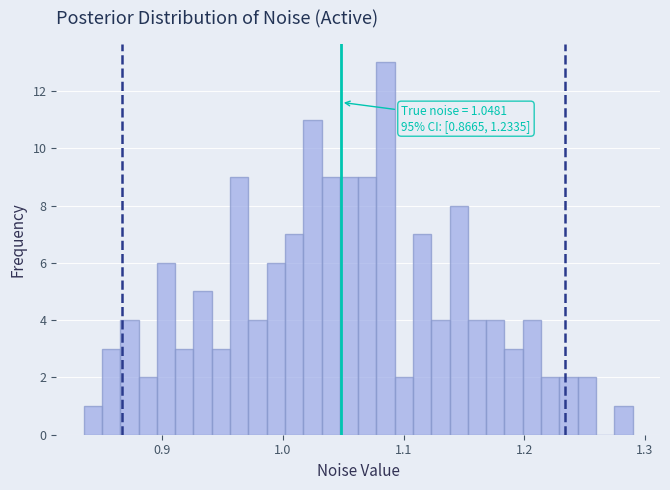

Read against the x-axis, roughly where is the centre of the tallest bar?

1.09